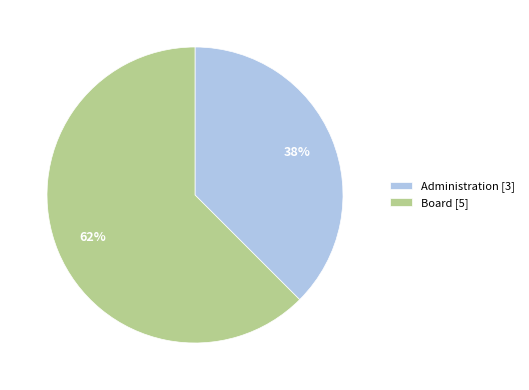

To the nearest percent, what is the combined percentage of Administration and Board?

100%